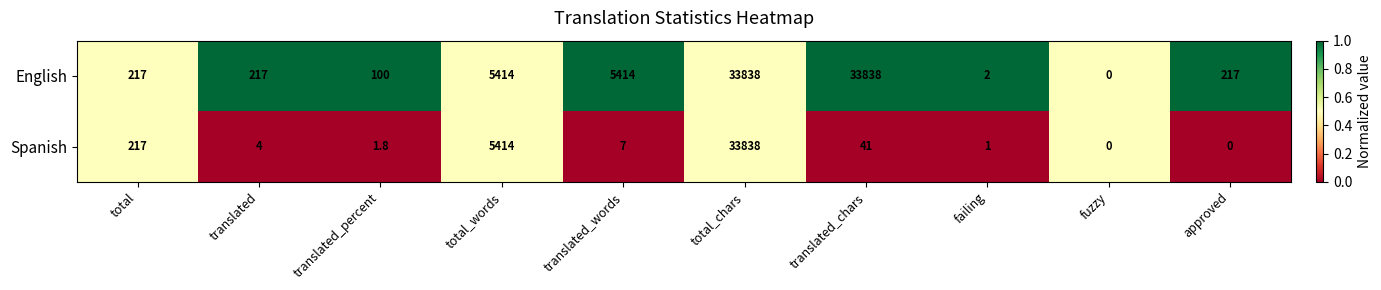

At which category is the sum across all series the highest?

total_chars